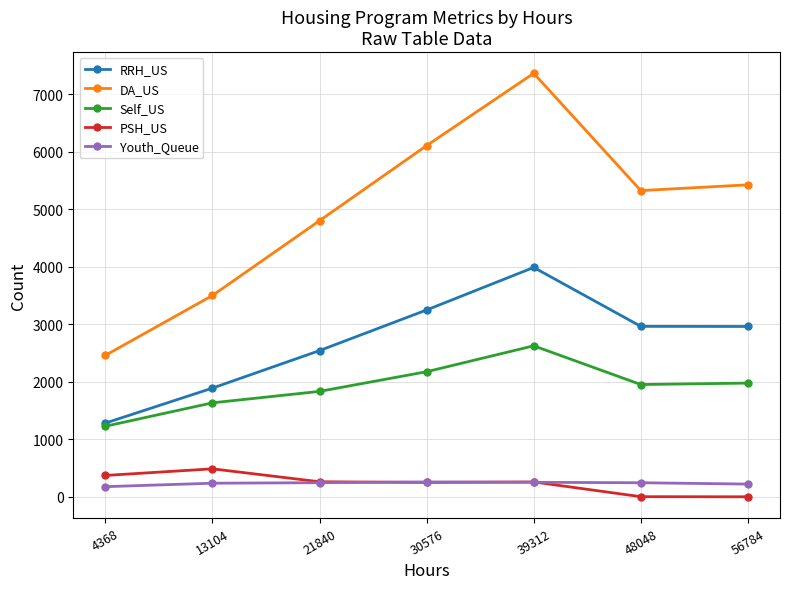

What is the difference between the maximum and second lowest values in the Youth_Queue series?

37